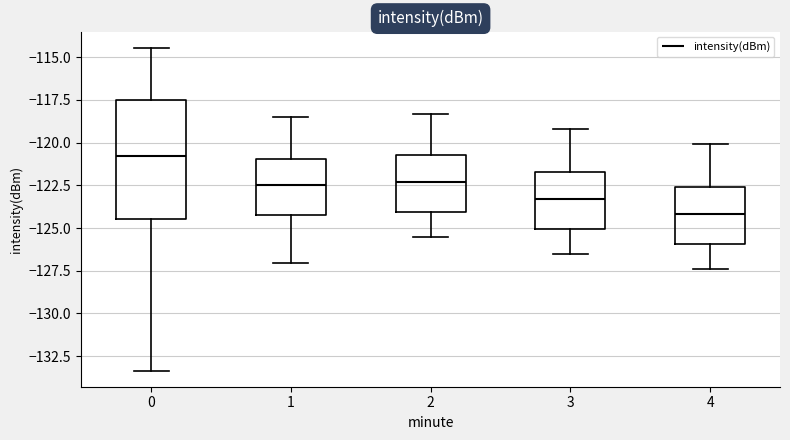

Reading left to right, transcribe this box plot: for each box, give where its median line is, the range the box spans, and where its two whiskers end, as read against the y-axis. The values are not printed on the chart, so give them approximately, as read against the axis.

0: median -121.0, box -124.5 to -117.5, whiskers -133.5 to -114.5
1: median -122.5, box -124.0 to -121.0, whiskers -127.0 to -118.5
2: median -122.5, box -124.0 to -120.5, whiskers -125.5 to -118.5
3: median -123.5, box -125.0 to -121.5, whiskers -126.5 to -119.0
4: median -124.0, box -126.0 to -122.5, whiskers -127.5 to -120.0